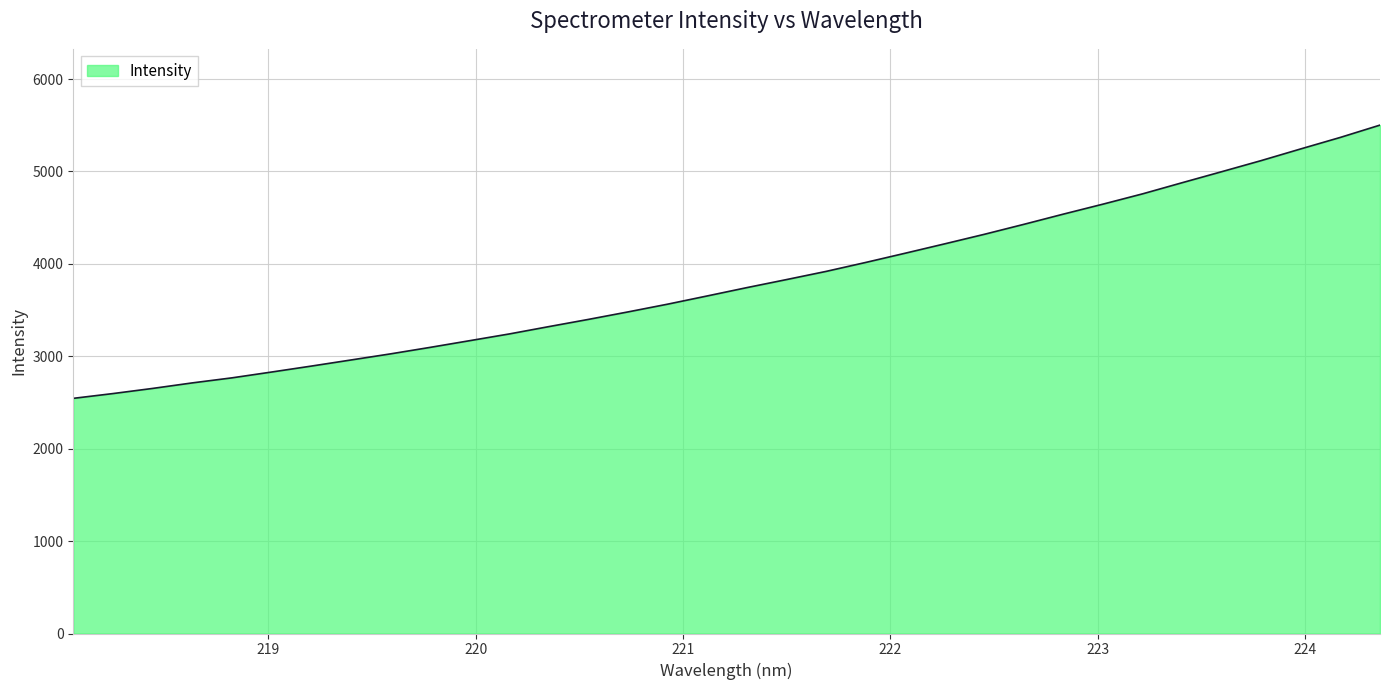

What is the minimum value shown in the chart?

2544.6